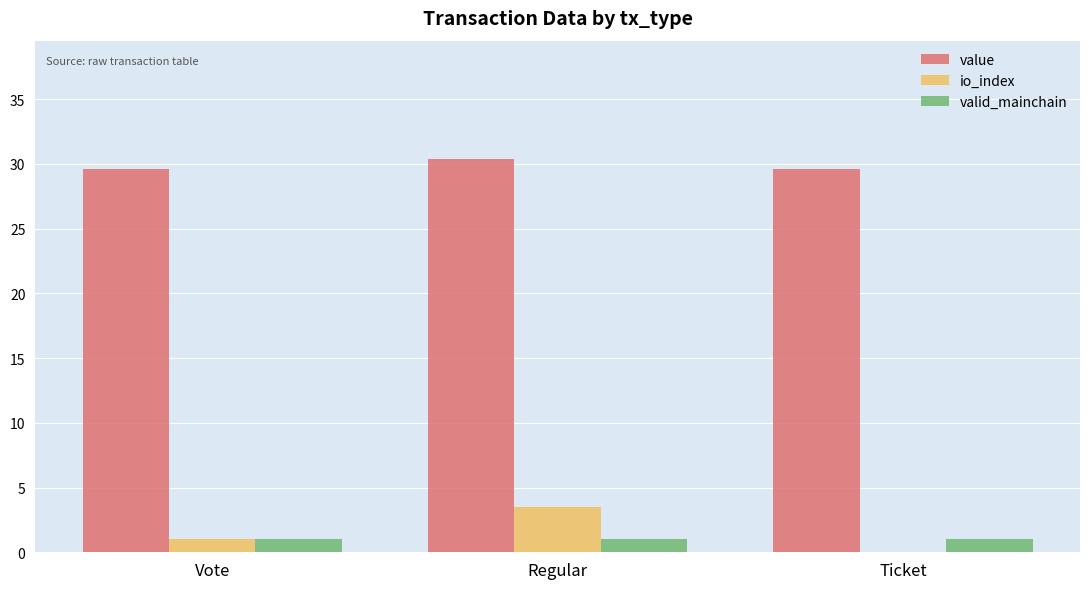

Where is io_index nearest to the value 1?

Vote